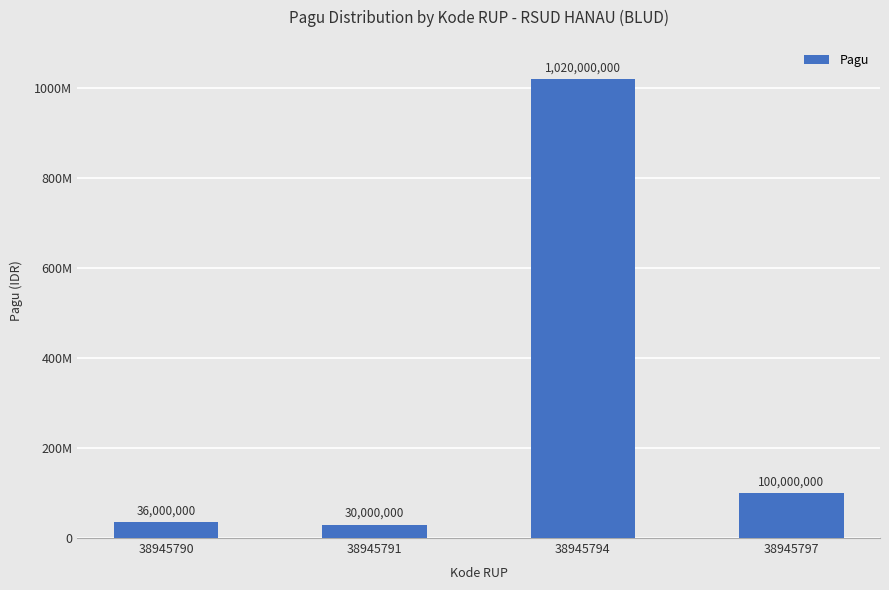

What value does the data have at 38945797, to the nearest 100?

100000000